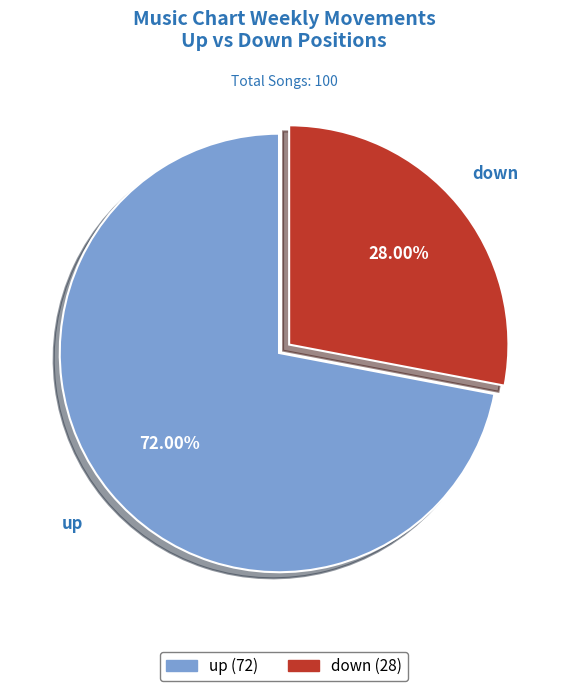

To the nearest percent, what portion does down represent?

28%